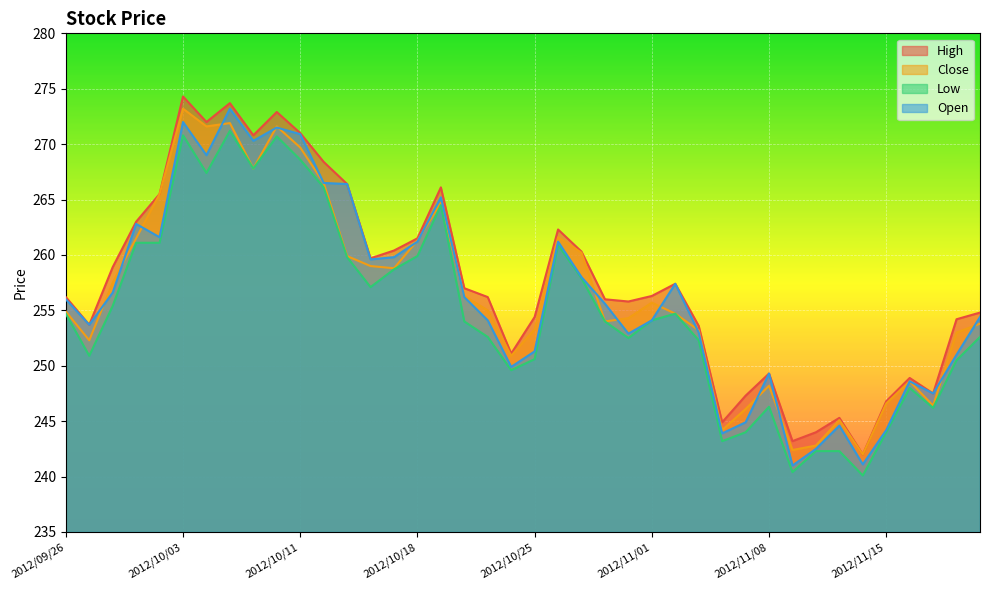

What is the highest value of the Open series?

273.2